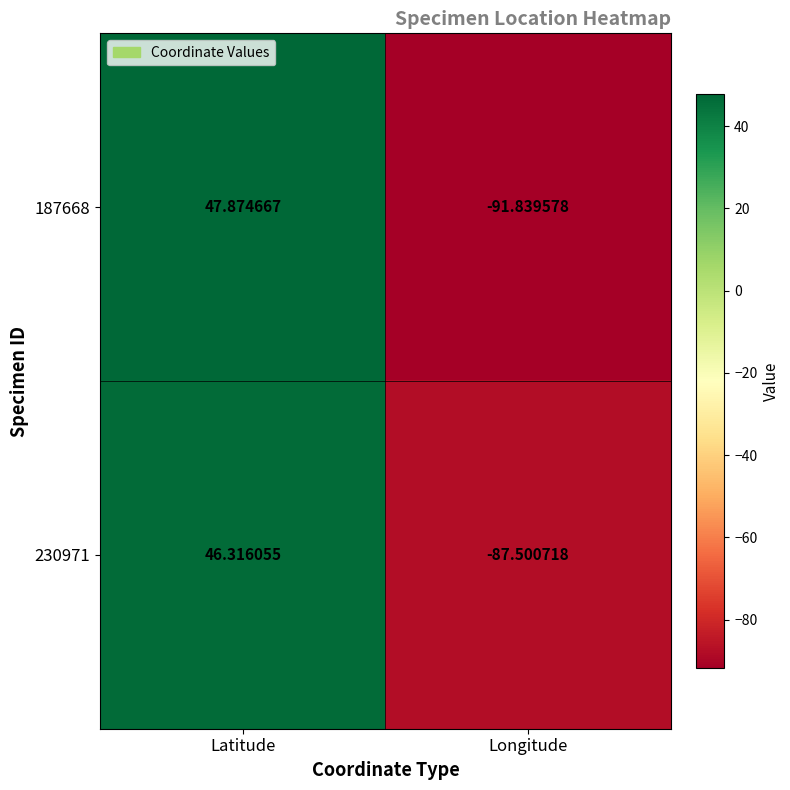

Which label corresponds to the largest value in the chart?

Latitude